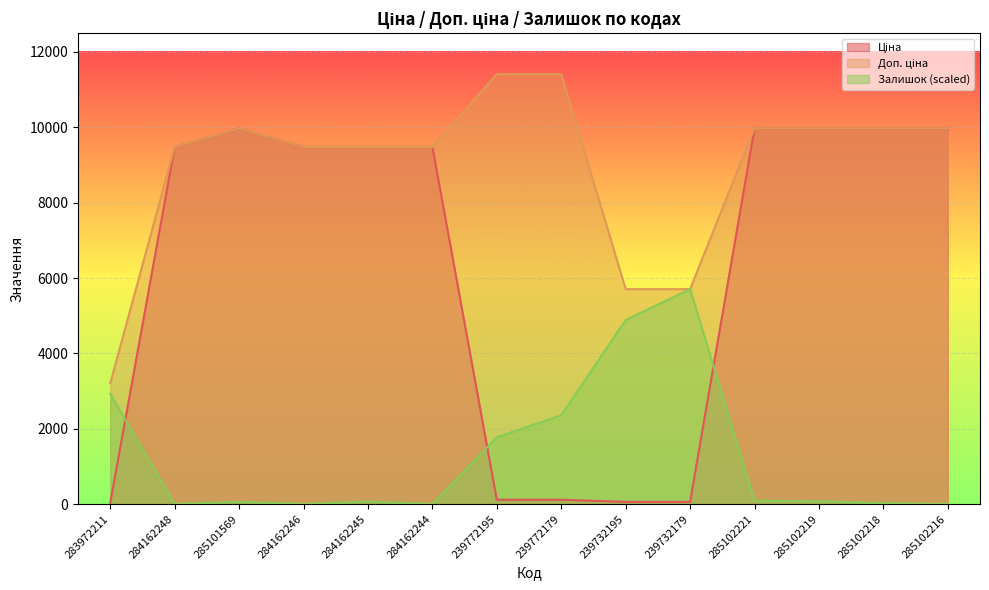

How many data points does each series have?

14